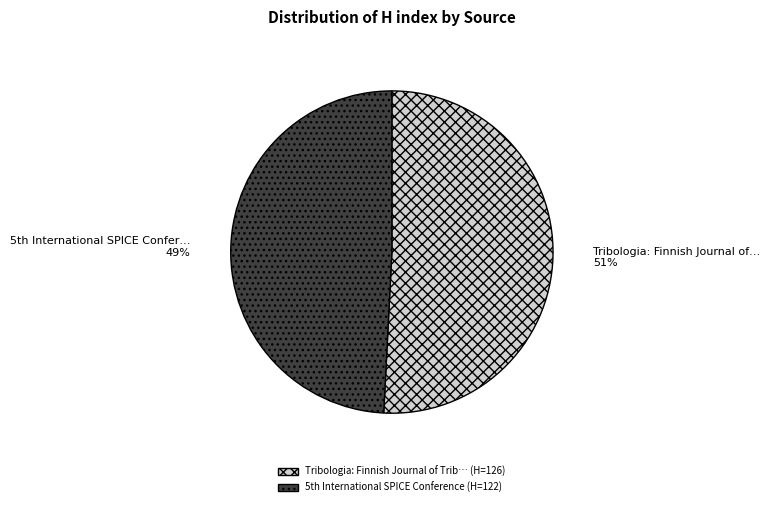

Does any single category account for the majority?

Yes